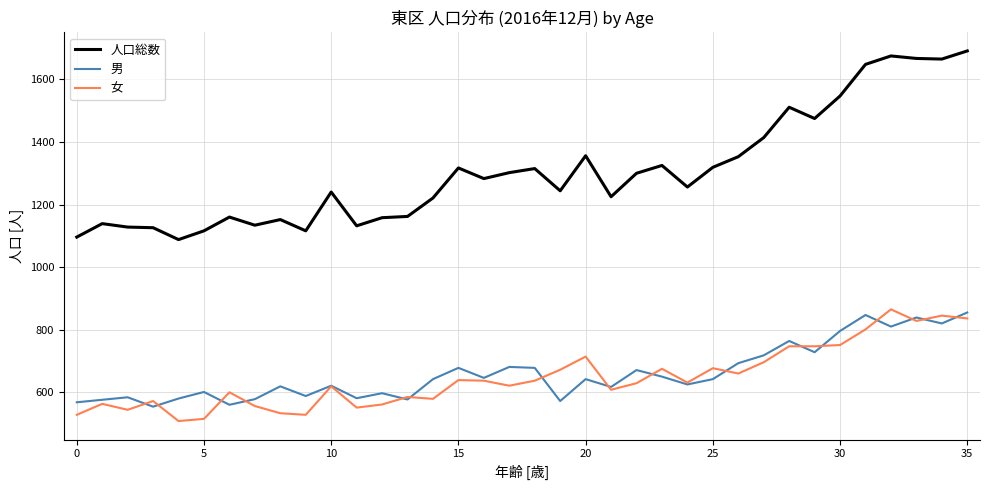

Which series has the widest spread of values?

人口総数